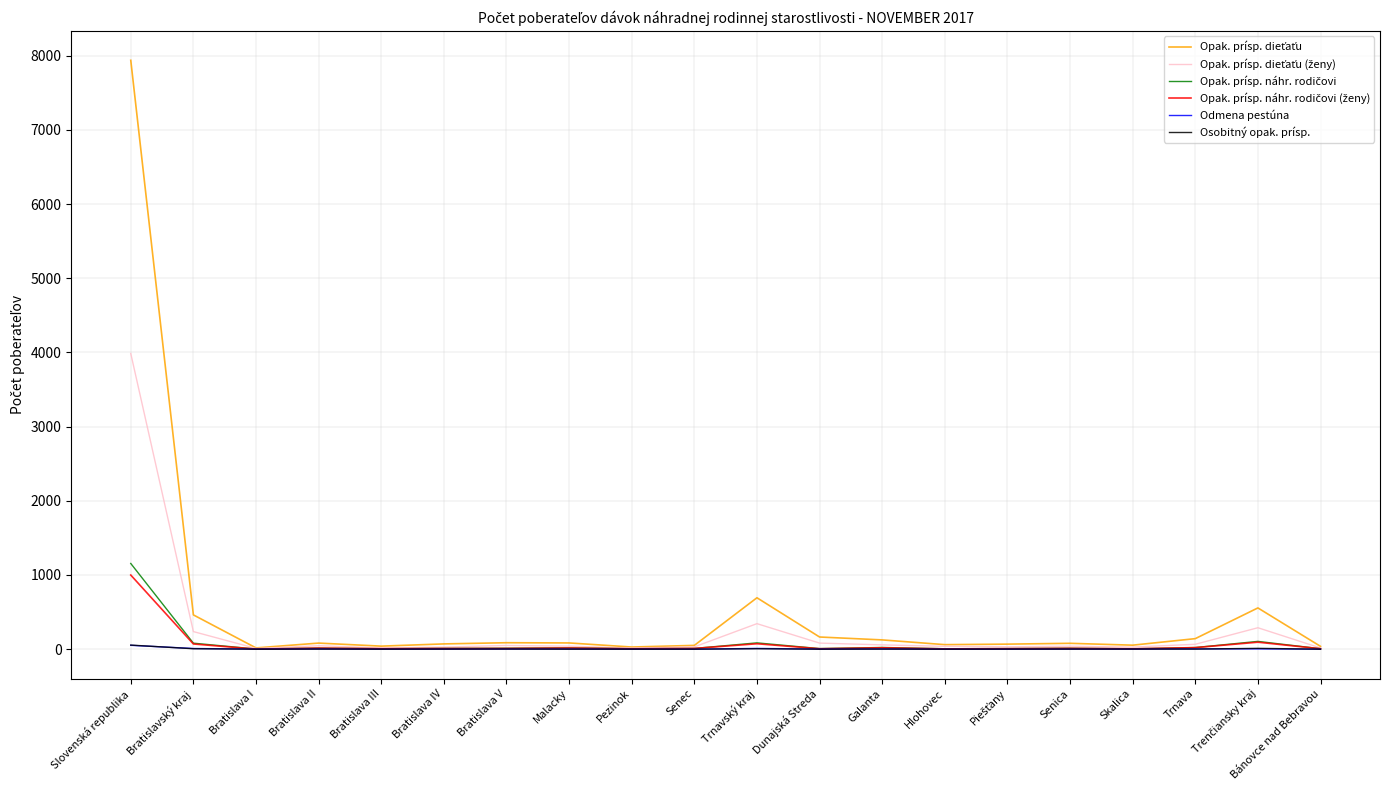

How many distinct data groups are displayed?

6